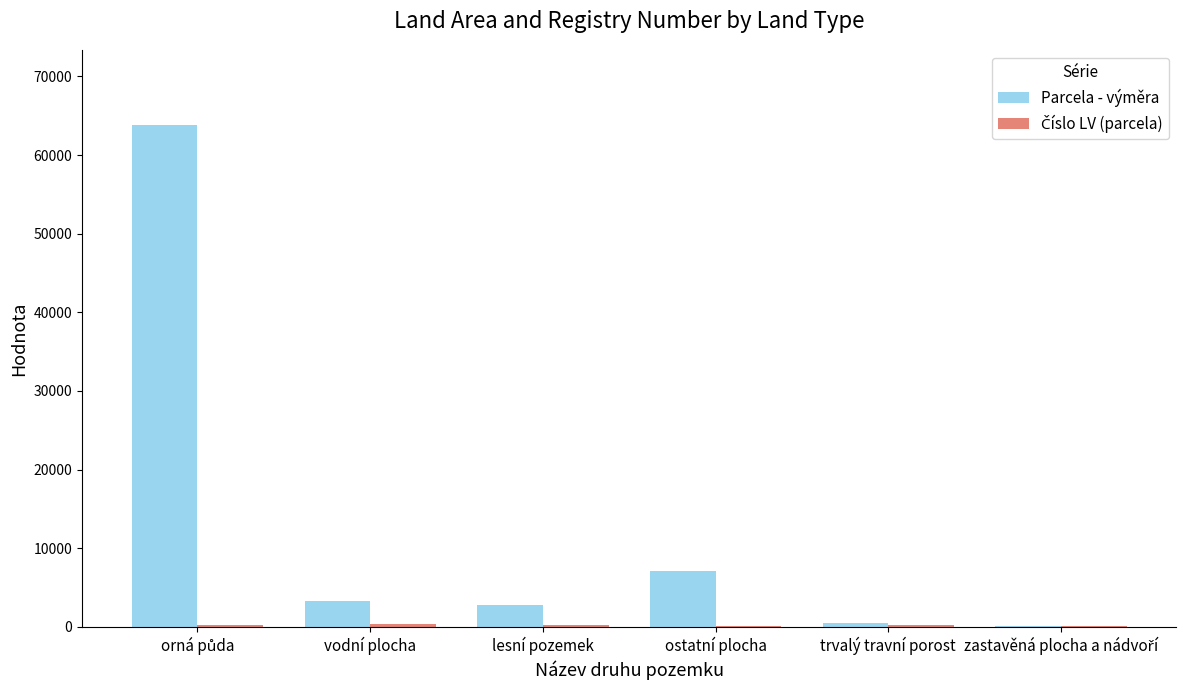

Are the bars grouped side by side (vs. stacked)?

Yes